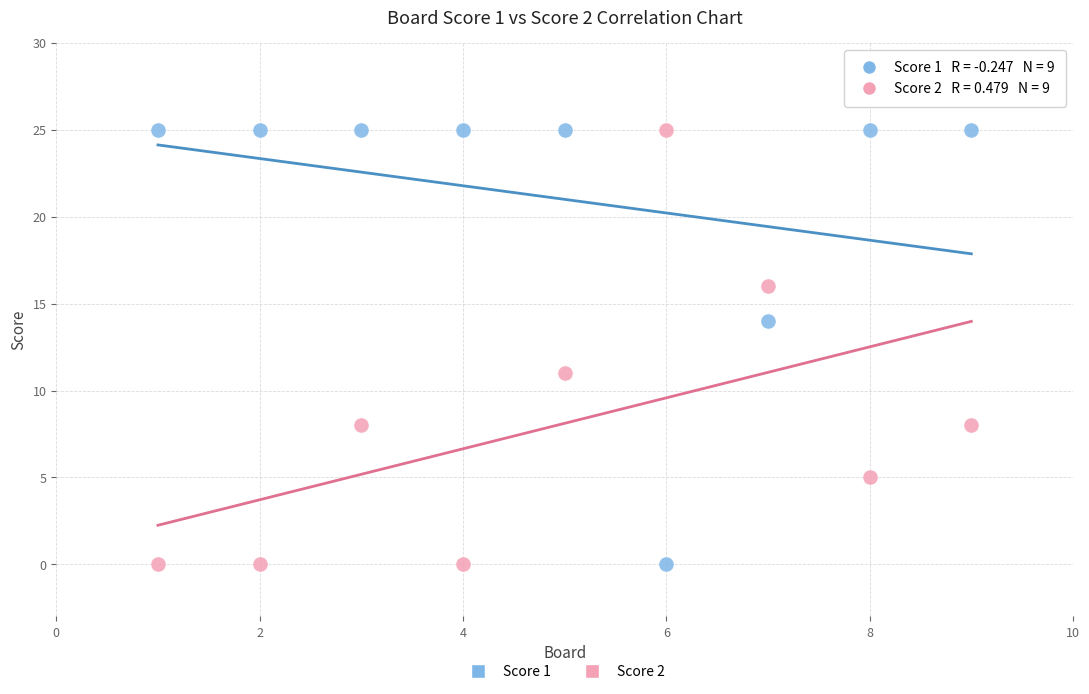

Across all data points, what is the range of X values (max minus min)?

8